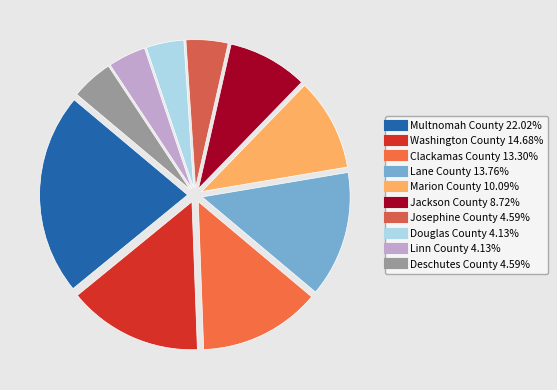

Which category has the biggest portion of the pie?

Multnomah County